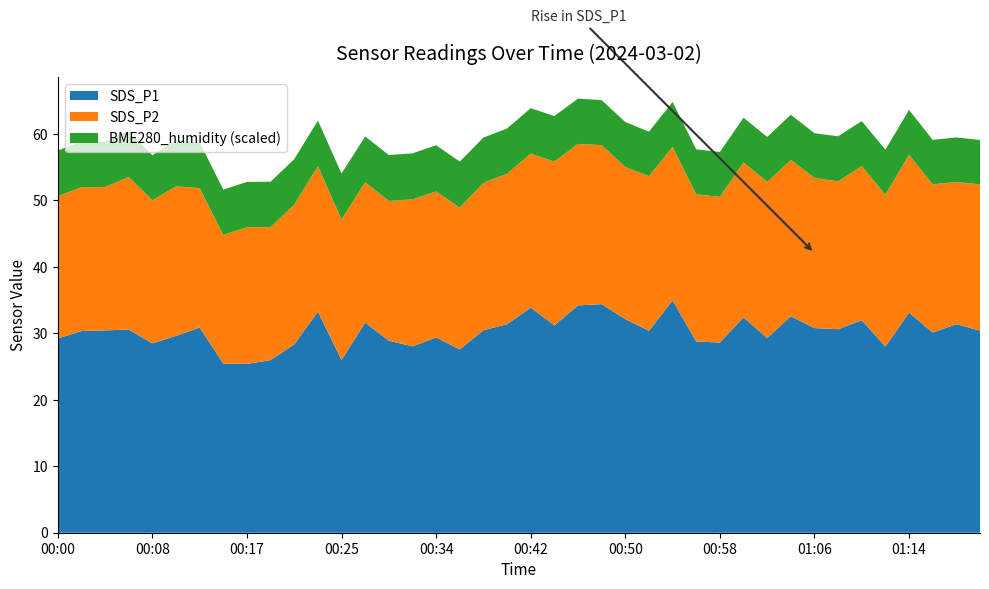

The SDS_P1 series shows 14.2 at 00:25. True or false?

False